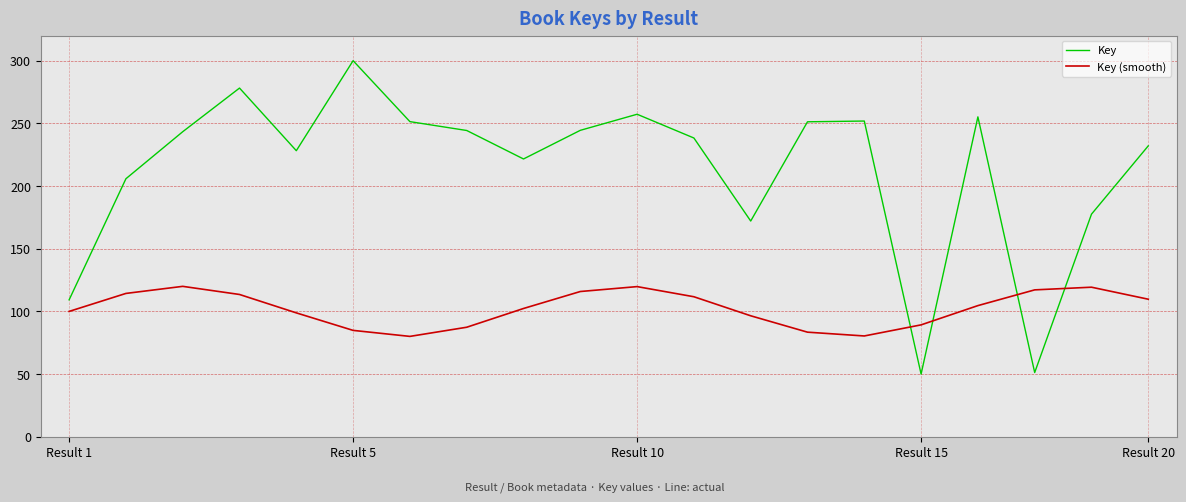

How many values in the Key series exceed 243?

10